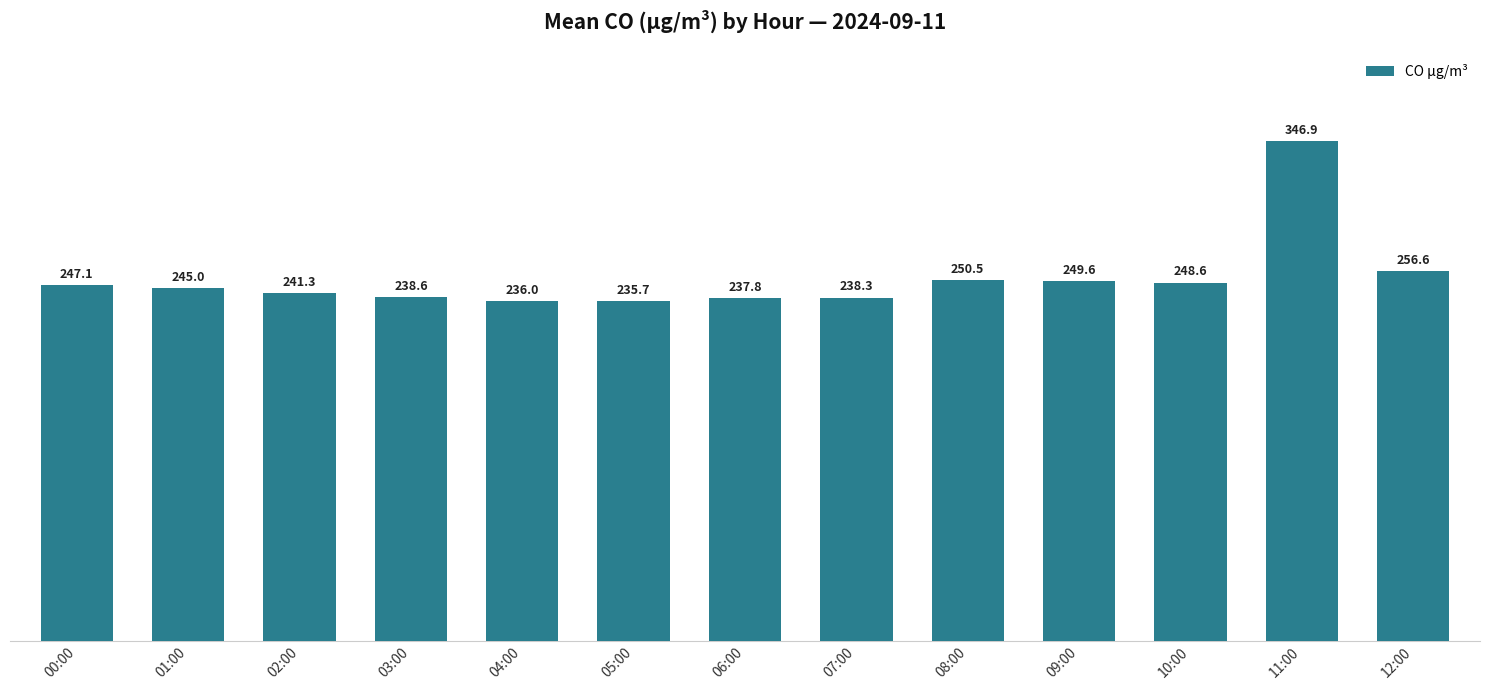

List the labels in order of value, largest first.

11:00, 12:00, 08:00, 09:00, 10:00, 00:00, 01:00, 02:00, 03:00, 07:00, 06:00, 04:00, 05:00